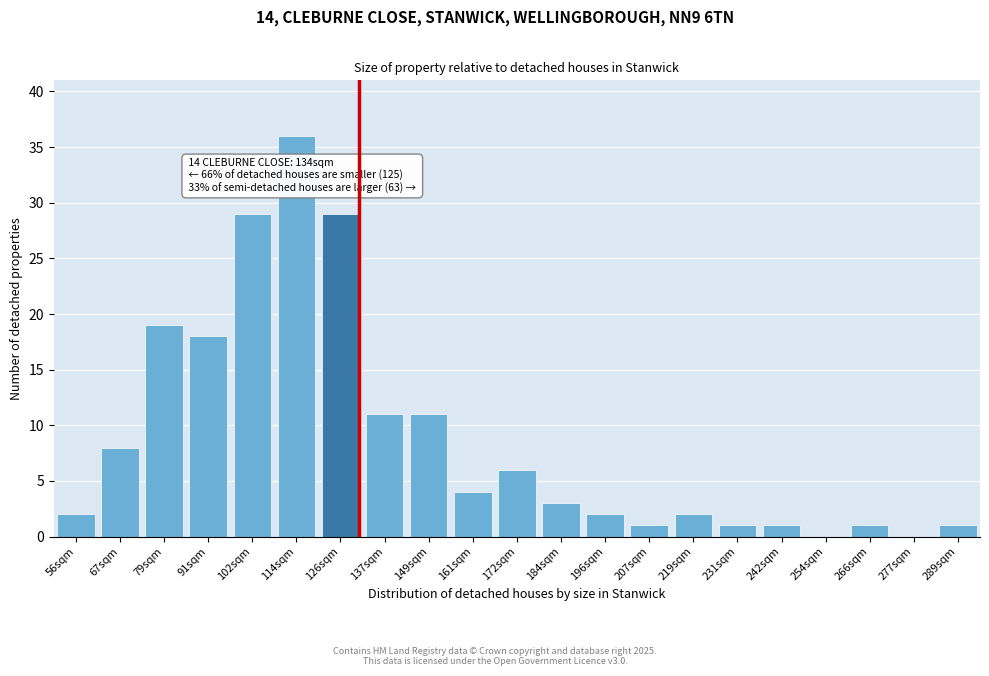

Reading left to right, transcribe all the data shown in this chart.

56sqm=2	67sqm=8	79sqm=19	91sqm=18	102sqm=29	114sqm=36	126sqm=29	137sqm=11	149sqm=11	161sqm=4	172sqm=6	184sqm=3	196sqm=2	207sqm=1	219sqm=2	231sqm=1	242sqm=1	254sqm=0	266sqm=1	277sqm=0	289sqm=1